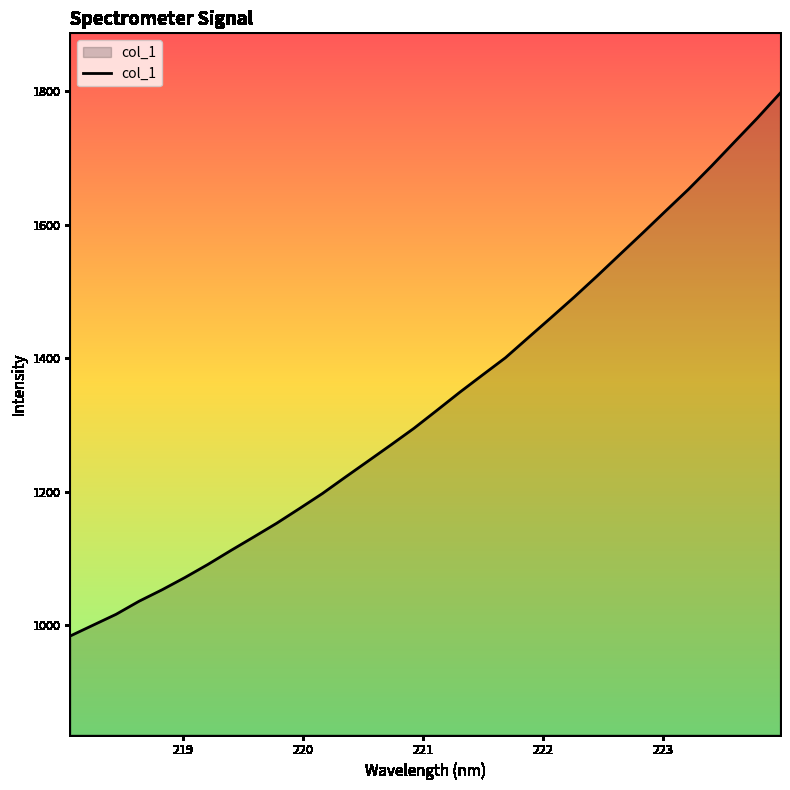

What is the difference between the maximum and minimum values?

813.0